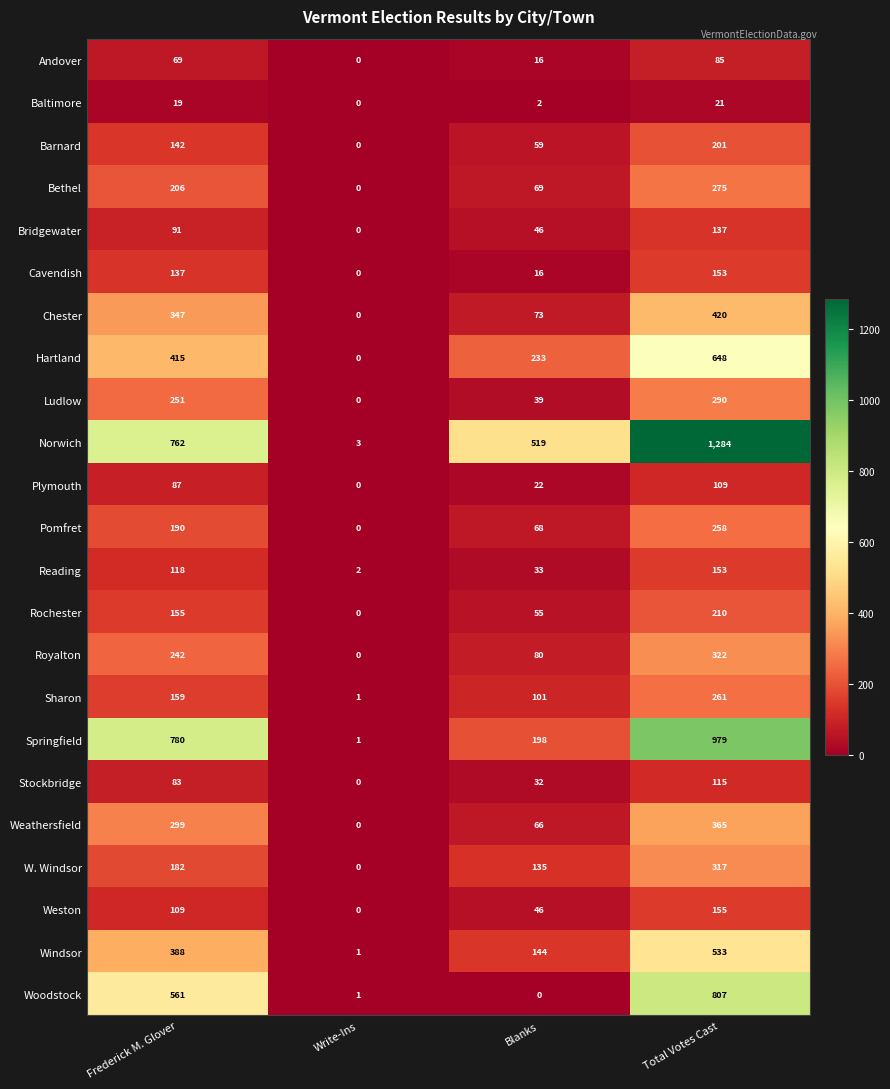

What is the difference between the Chester values at Write-Ins and Frederick M. Glover?

347